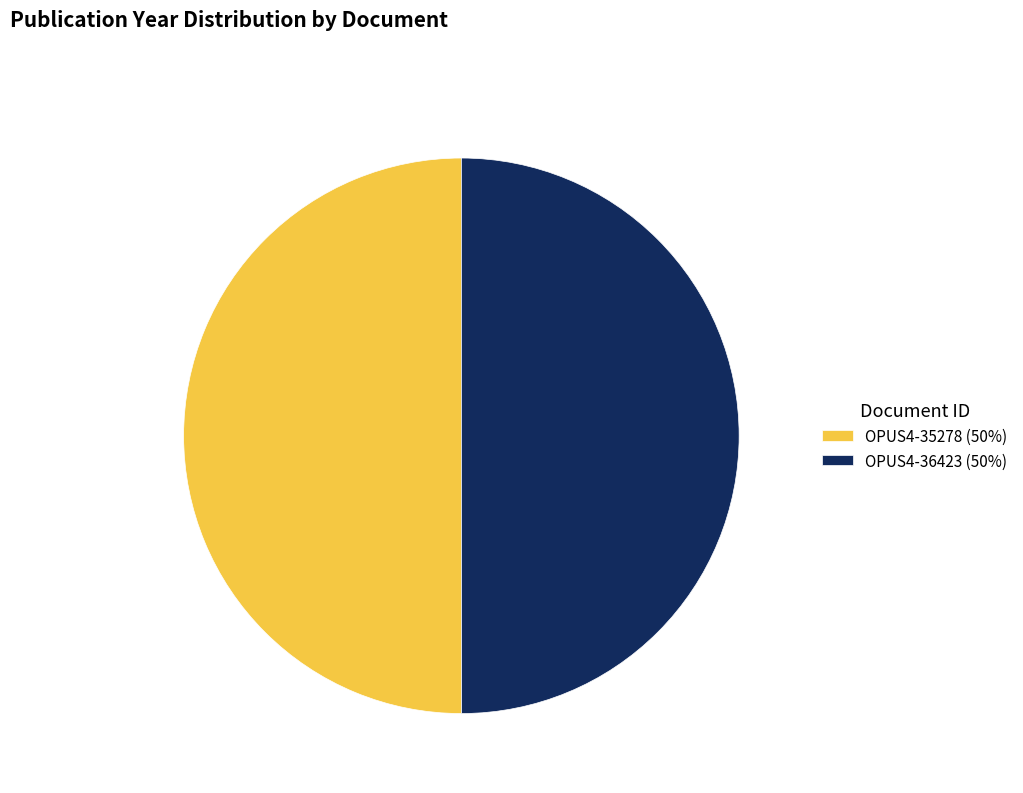

True or false: OPUS4-36423 (50%) accounts for 64% of the total.

False